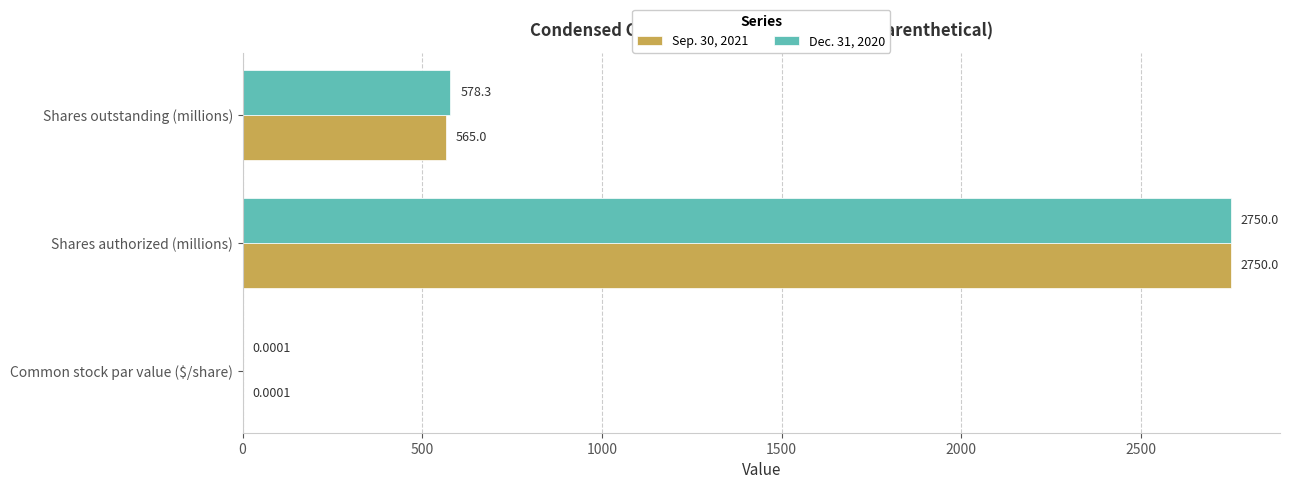

Which series changed the most between Shares authorized (millions) and Shares outstanding (millions)?

Sep. 30, 2021